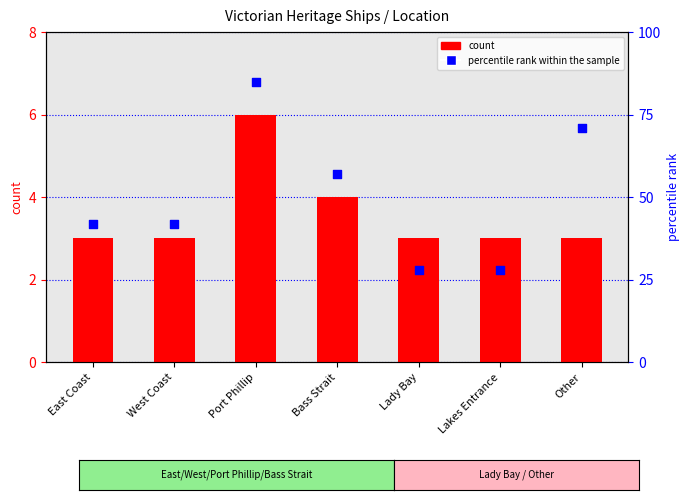

Which series contains the highest Y value?

percentile rank within the sample